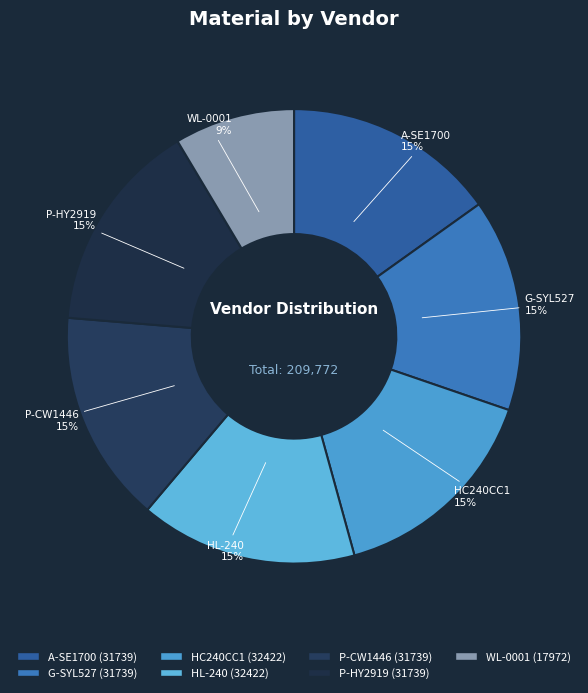

Is it true that HC240CC1 is 15% of the pie?

True